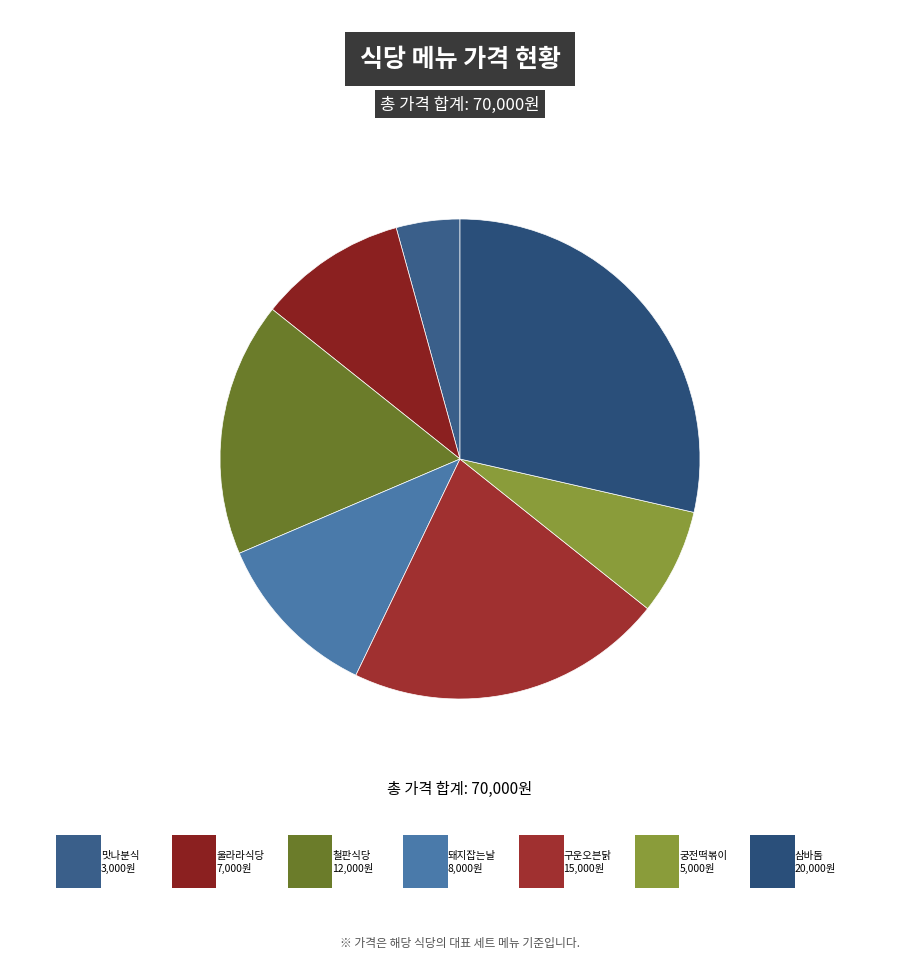

To the nearest percent, what is the average slice percentage?

14%